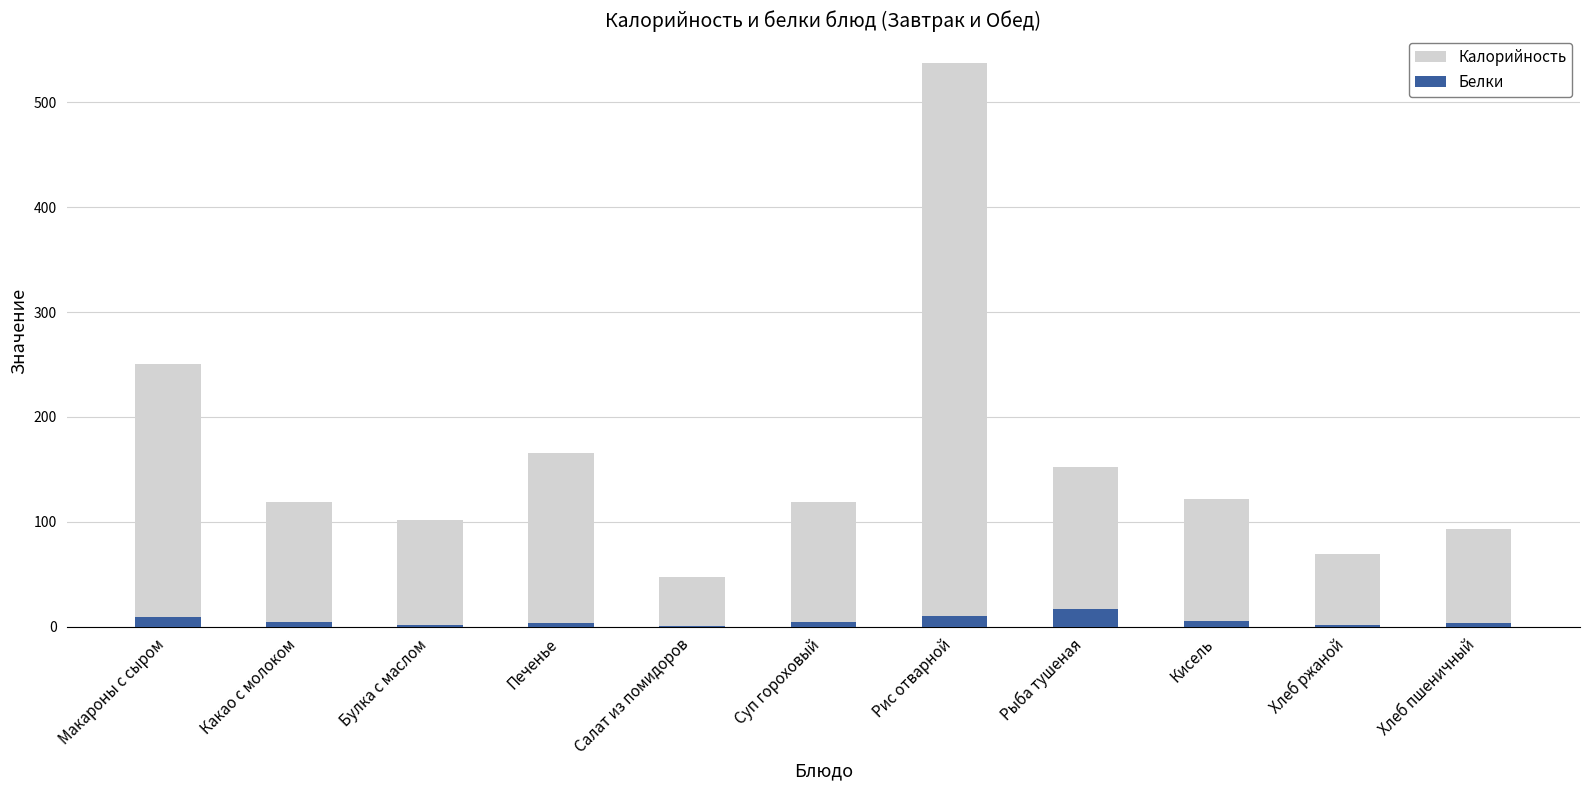

List the series in order of their peak value, highest first.

Калорийность, Белки